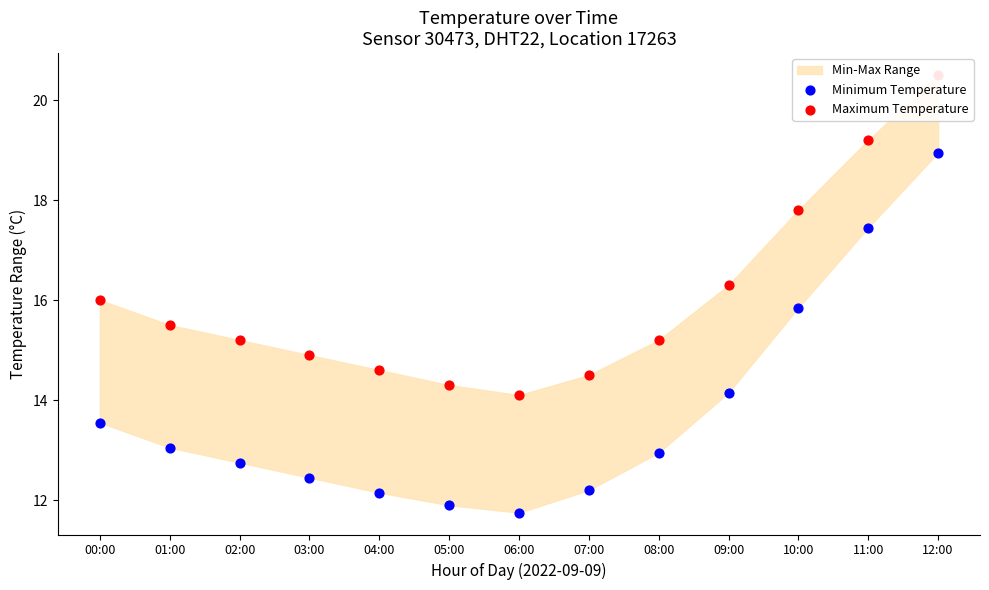

Which series has the largest total across all categories?

Maximum Temperature